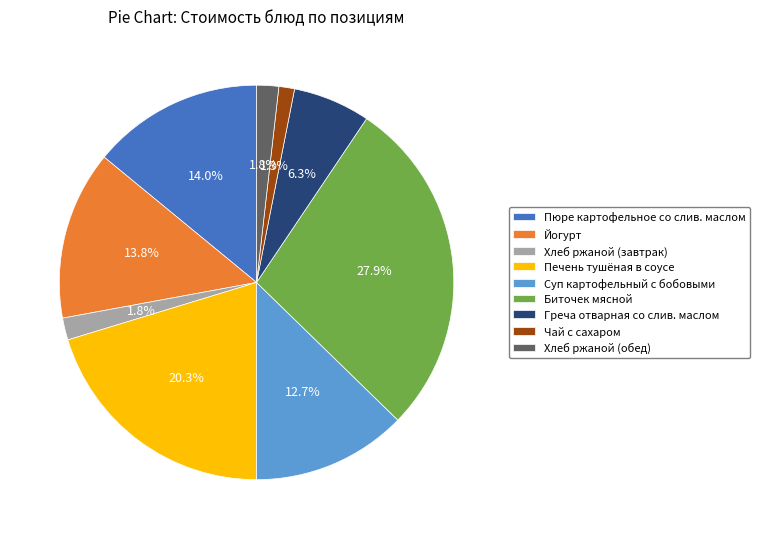

Is there a majority slice in this chart?

No